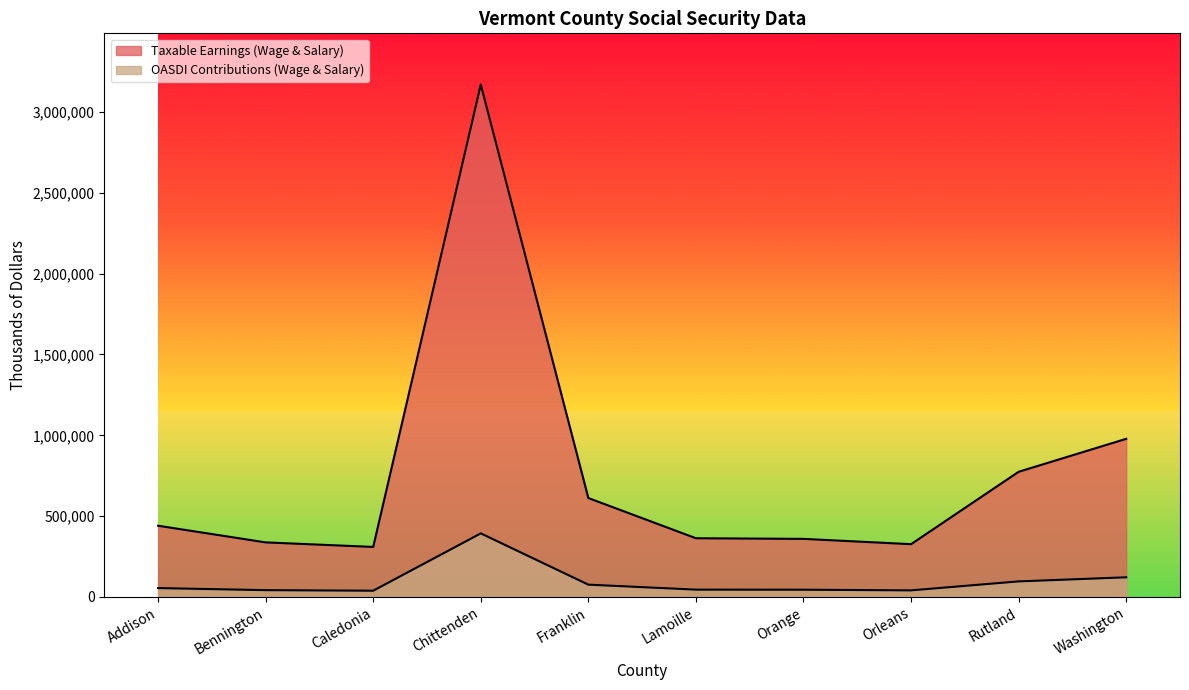

Rank the series by their maximum value, from lowest to highest.

OASDI Contributions (Wage & Salary), Taxable Earnings (Wage & Salary)